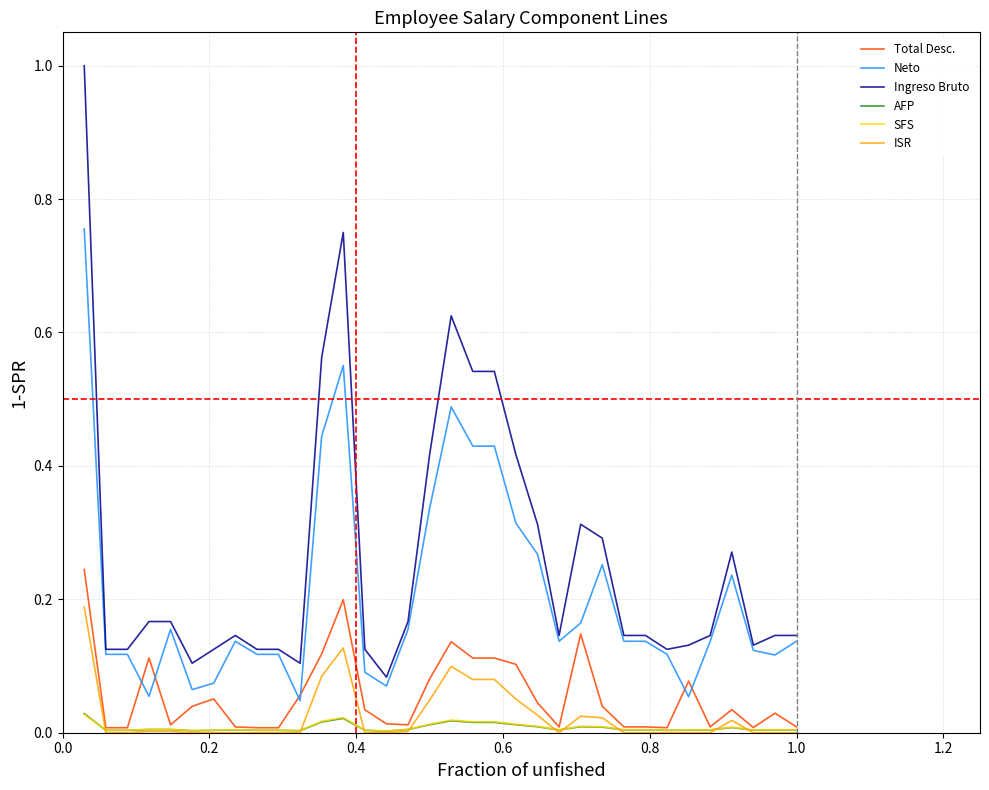

Which series has the largest range (max minus min)?

Ingreso Bruto